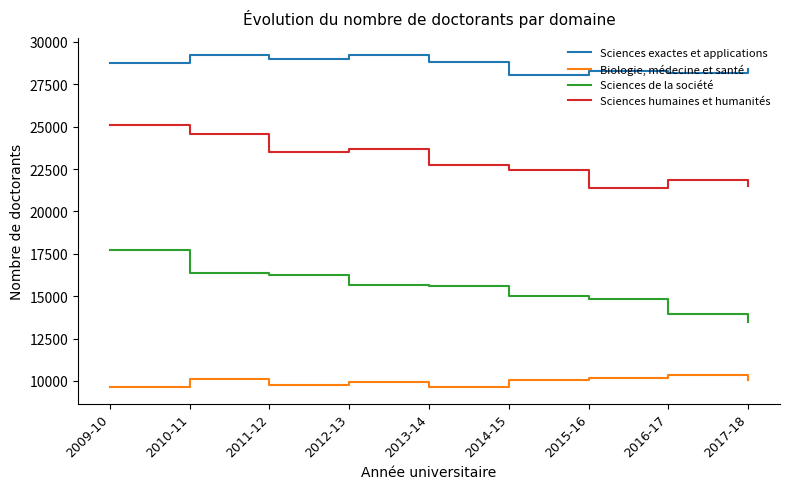

Is this an area chart (filled region under the line)?

No